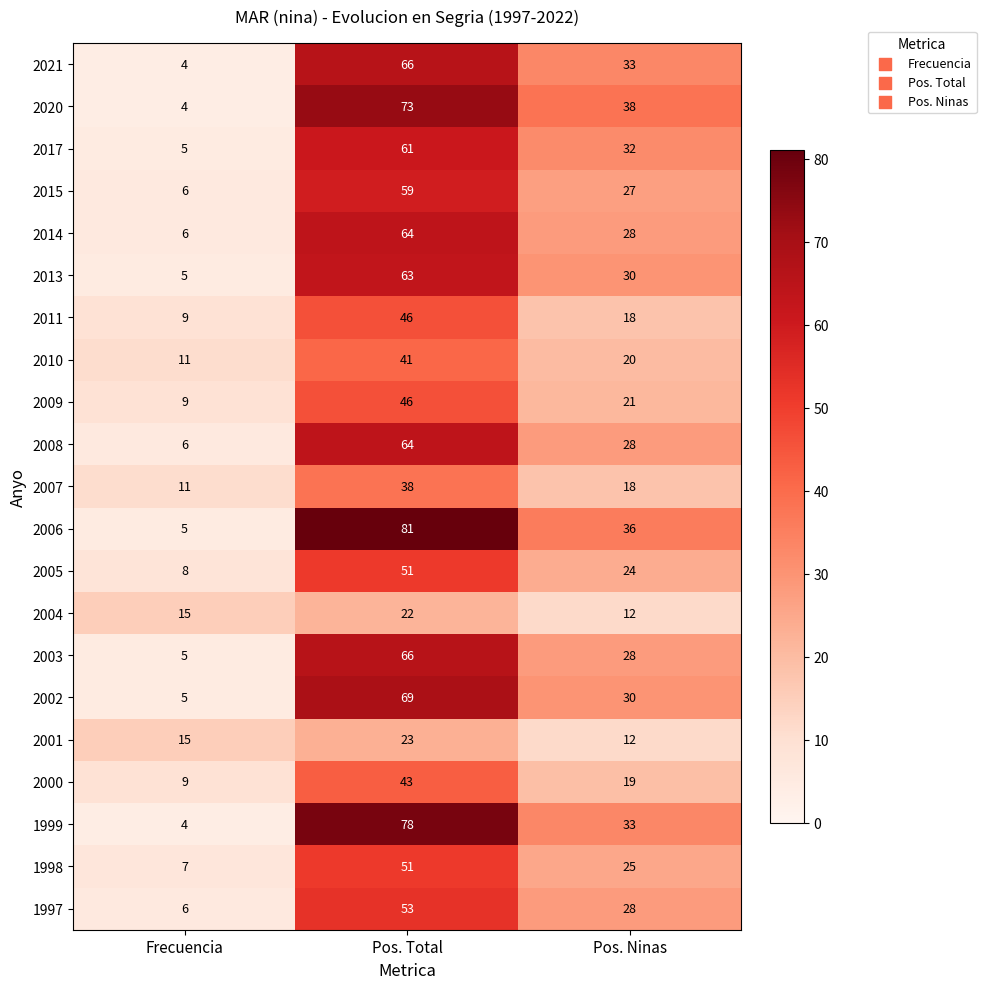

What is the maximum value shown in the chart?

81